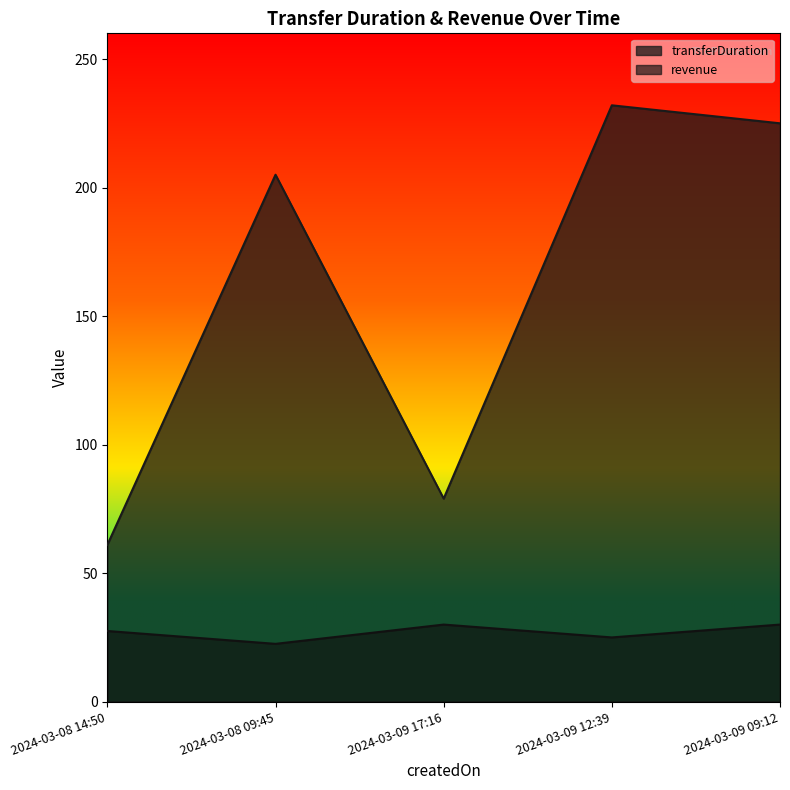

At which category is the sum across all series the highest?

2024-03-09 12:39